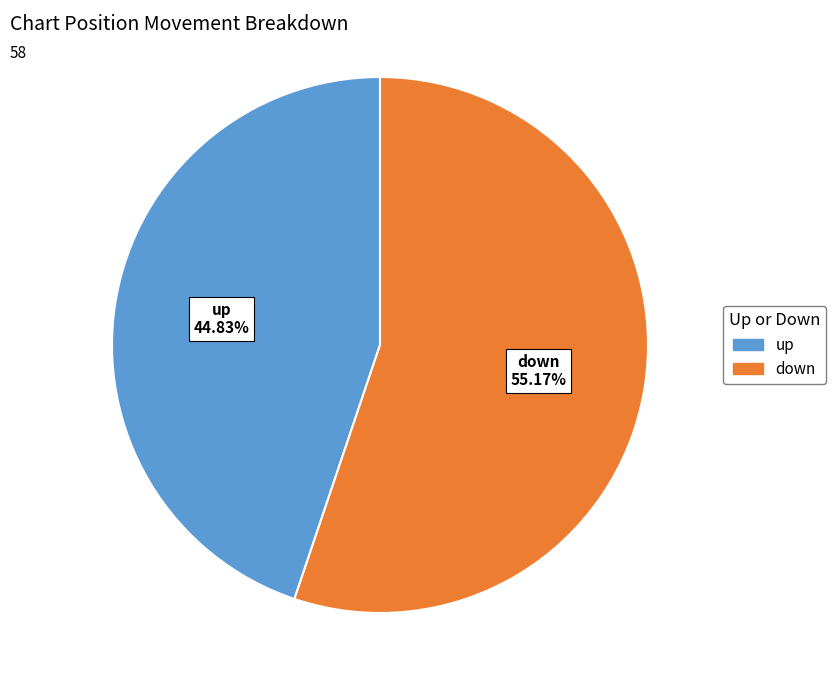

How many segments does this pie chart have?

2